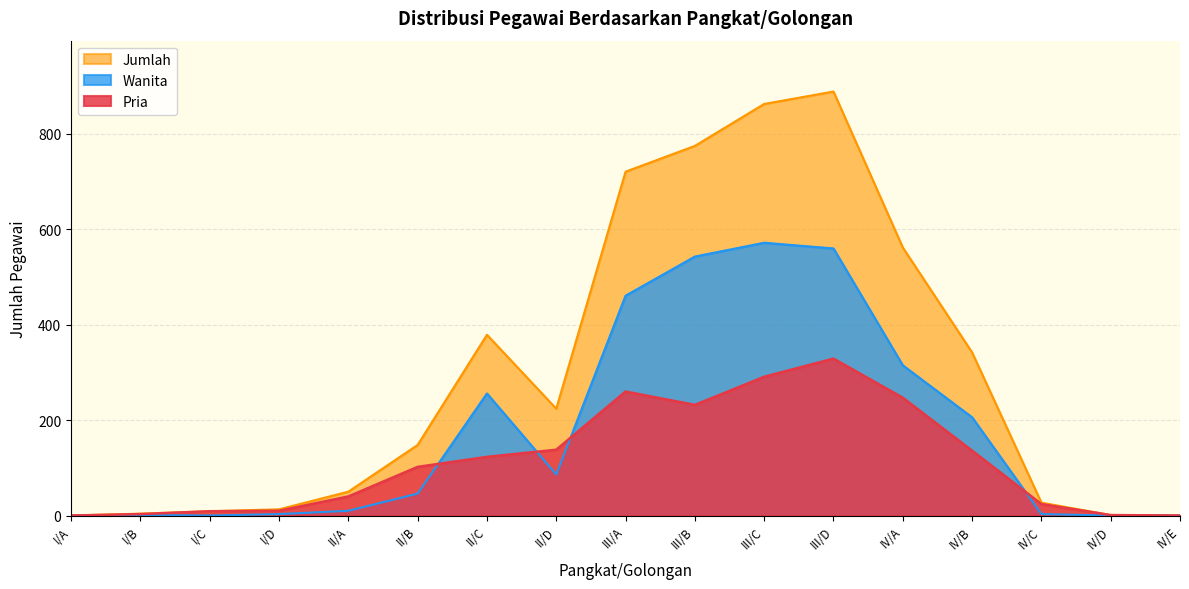

What is the highest value of the Jumlah series?

889